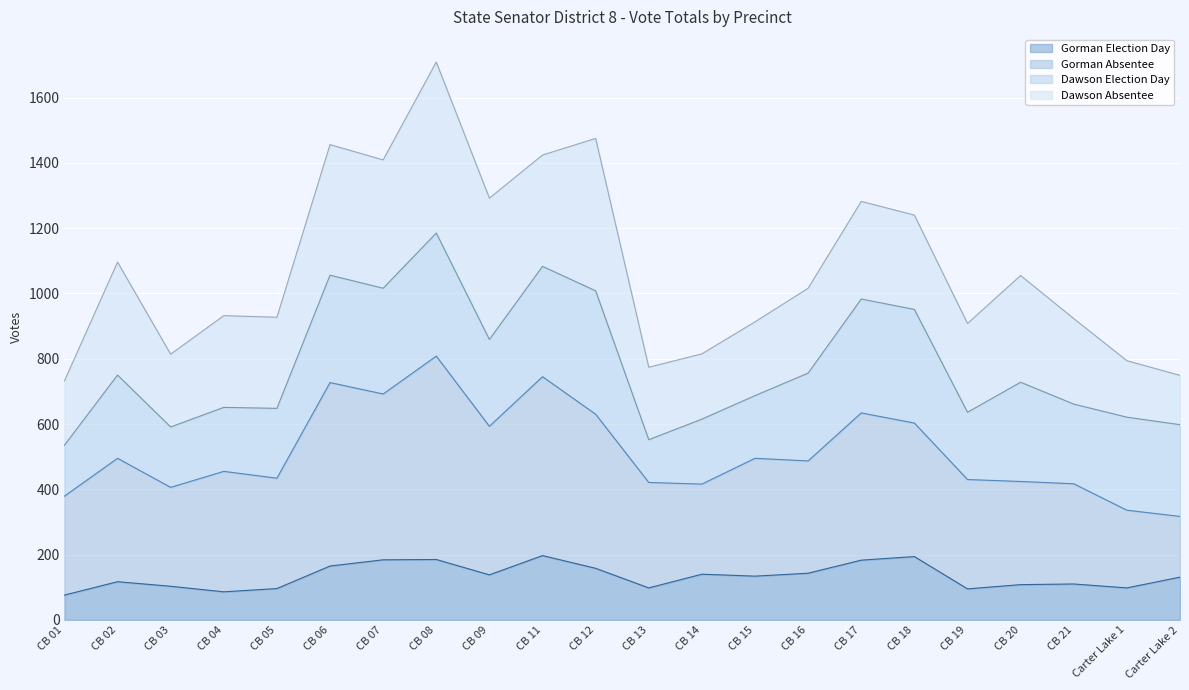

Between CB 18 and CB 21, which is larger?

CB 18